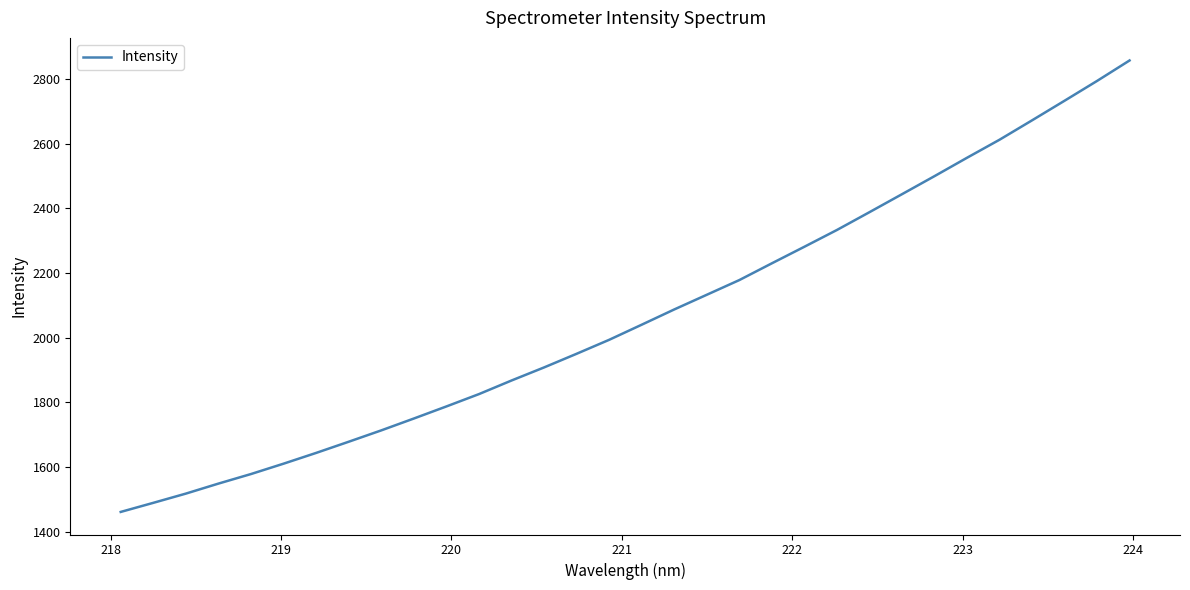

How many lines are shown in the chart?

1